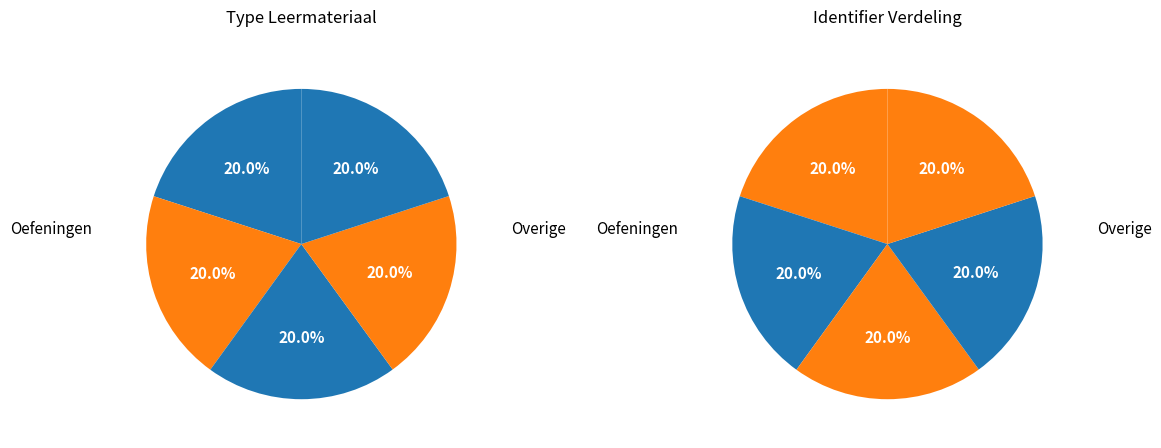

Count the number of slices in the pie.

5